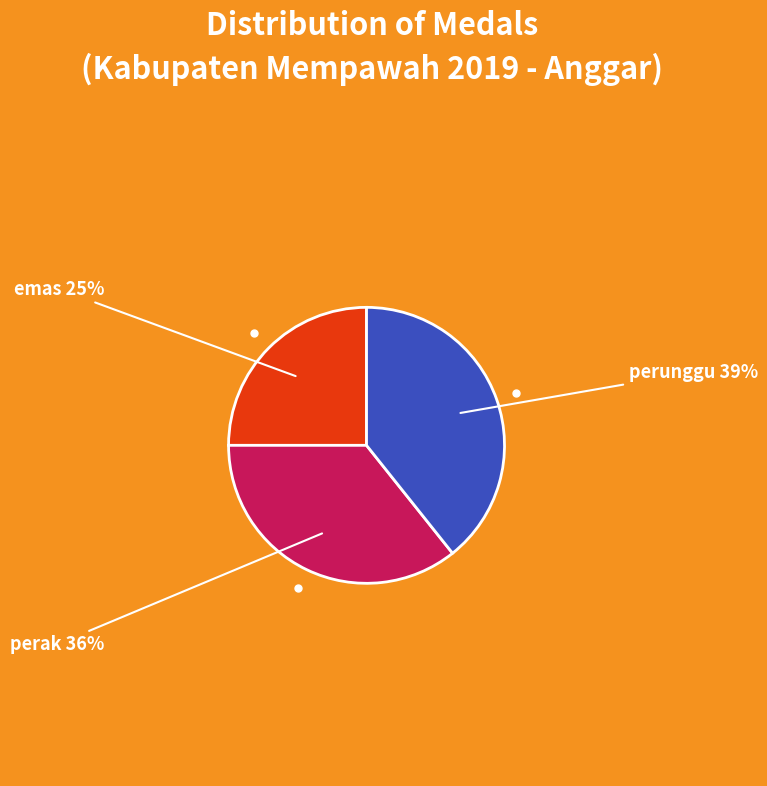

The perak slice represents 28% of the pie. True or false?

False